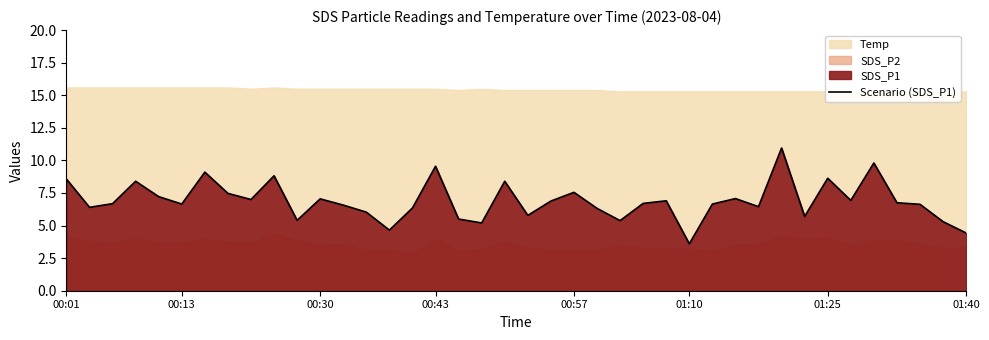

How many data points does each series have?

40